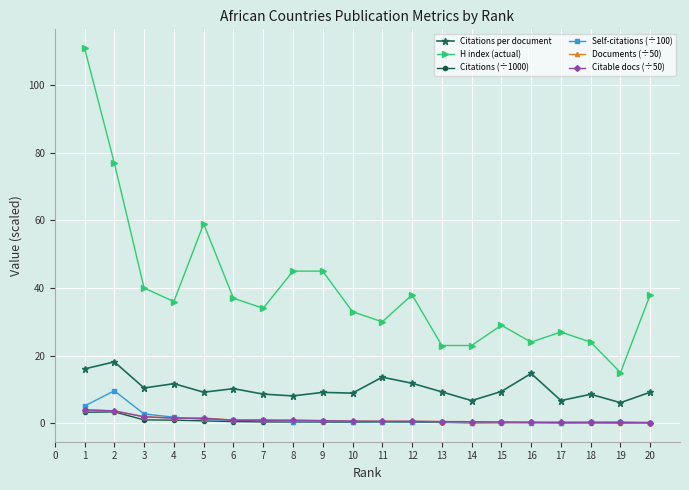

What is the difference between the highest and lowest values at 9?

44.6